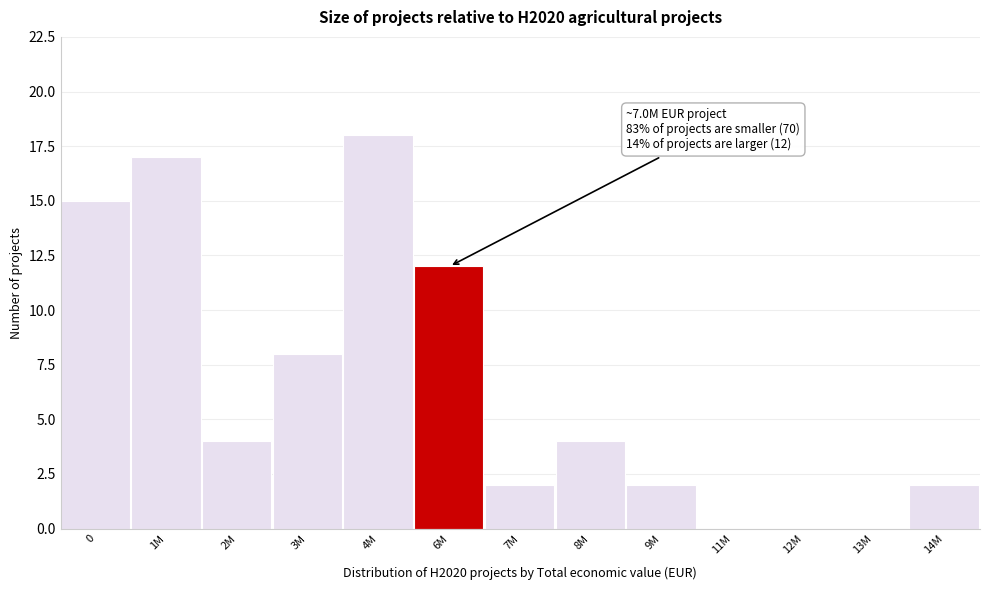

Reading left to right, what are all the values shown in this chart?

0=15	1M=17	2M=4	3M=8	4M=18	6M=12	7M=2	8M=4	9M=2	11M=0	12M=0	13M=0	14M=2